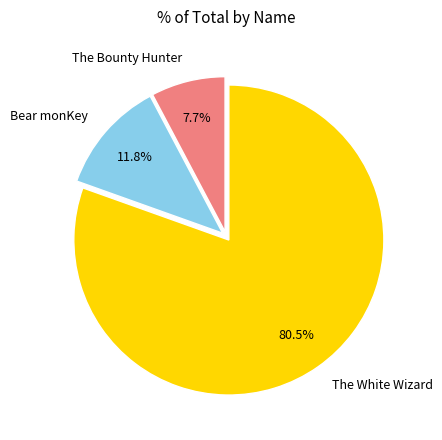

What is the majority slice?

The White Wizard